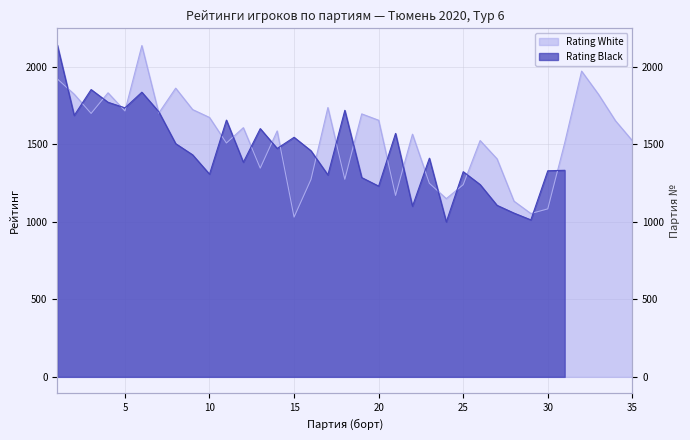

Count the number of categories in the chart.

35